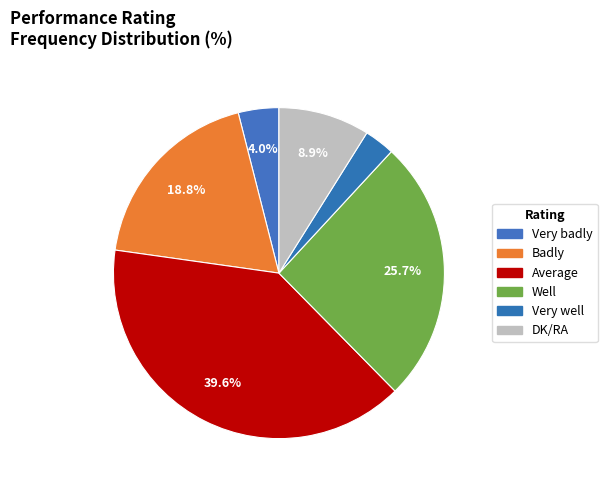

What is the change in value from Very badly to DK/RA?

+5